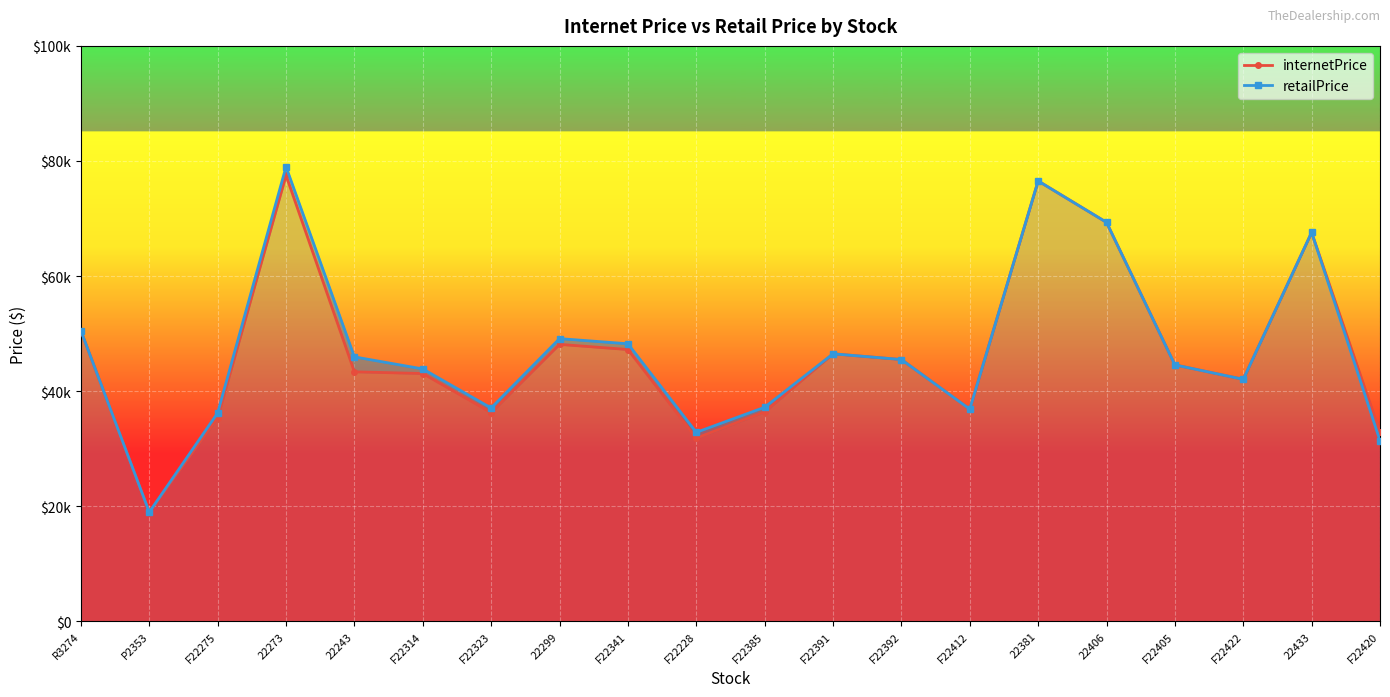

True or false: retailPrice and internetPrice intersect in this chart.

False